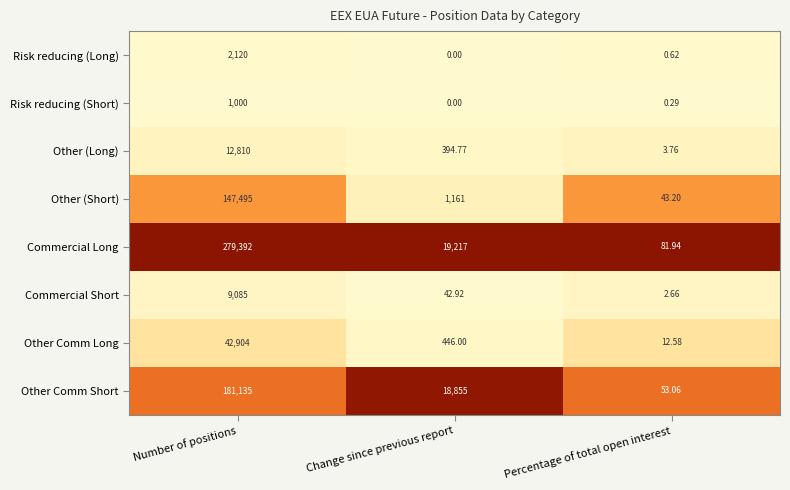

Which category has the highest value in the Commercial Long series?

Number of positions